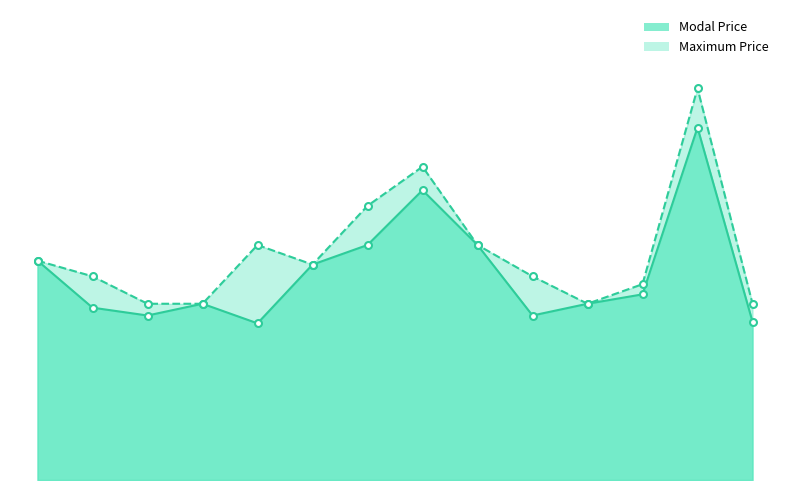

Is it true that Modal Price equals 619 at Chipurupalli?

False